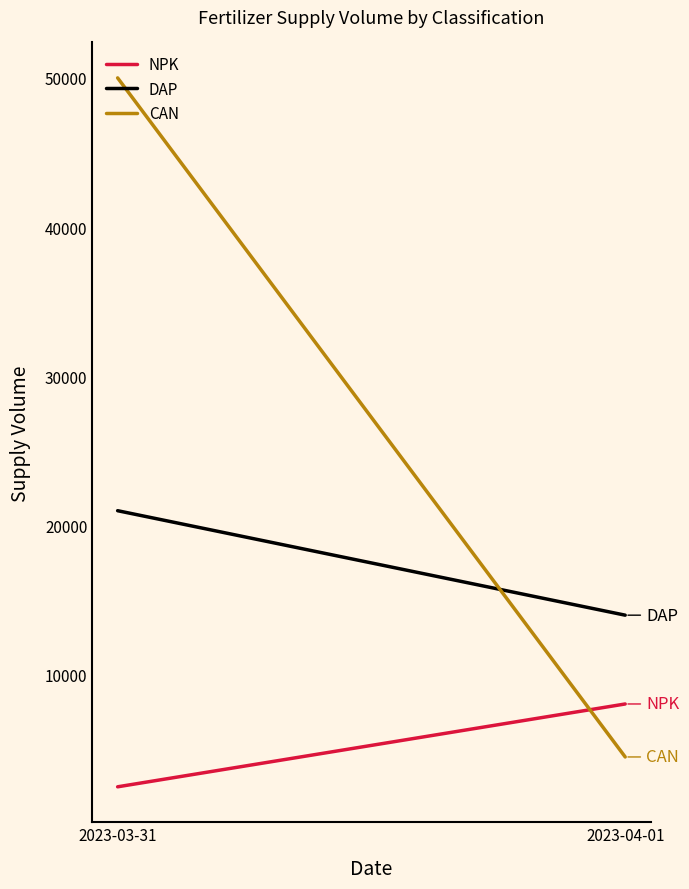

Between 2023-03-31 and 2023-04-01, which series saw the biggest shift?

CAN